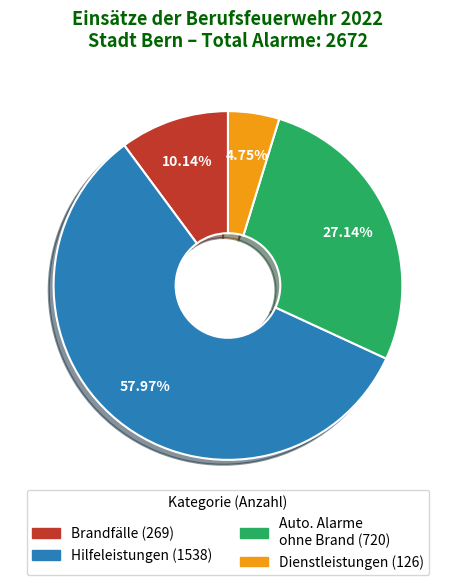

Is there any slice that represents more than half of the pie?

Yes